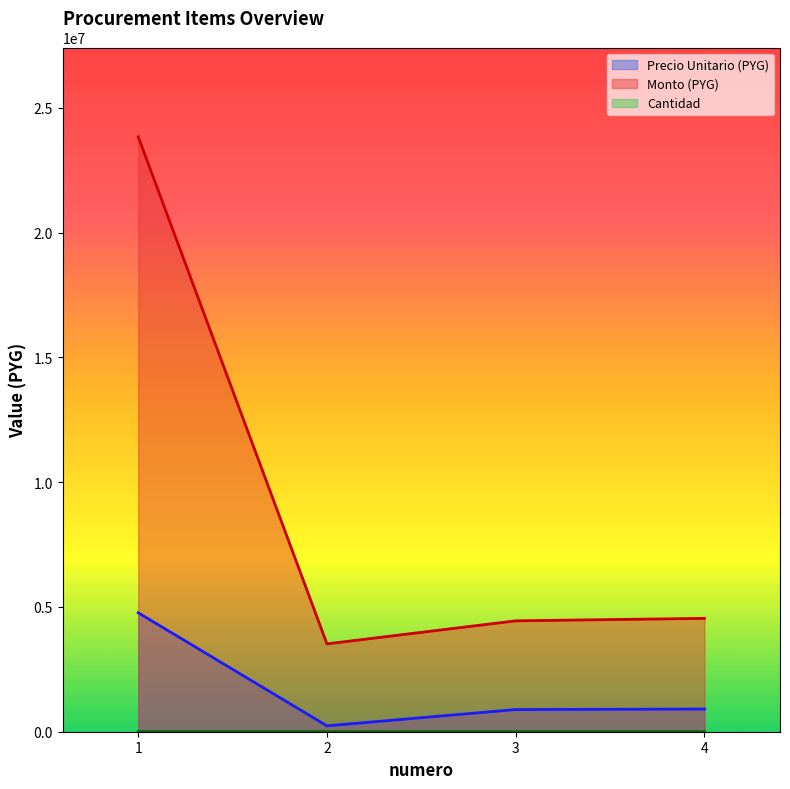

What are all the series names shown in the legend?

precio_unitario, monto, cantidad